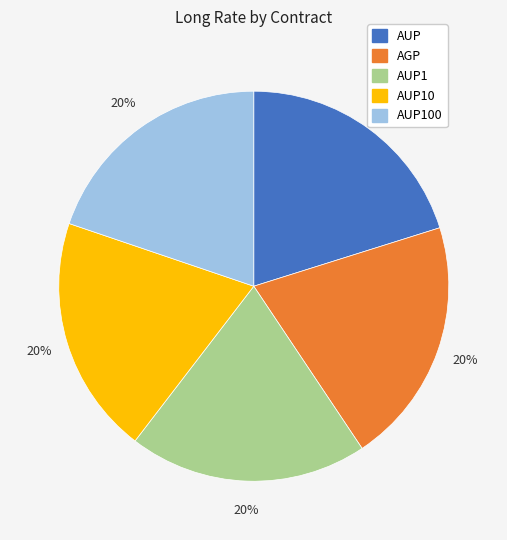

To the nearest percent, what is the average slice percentage?

20%